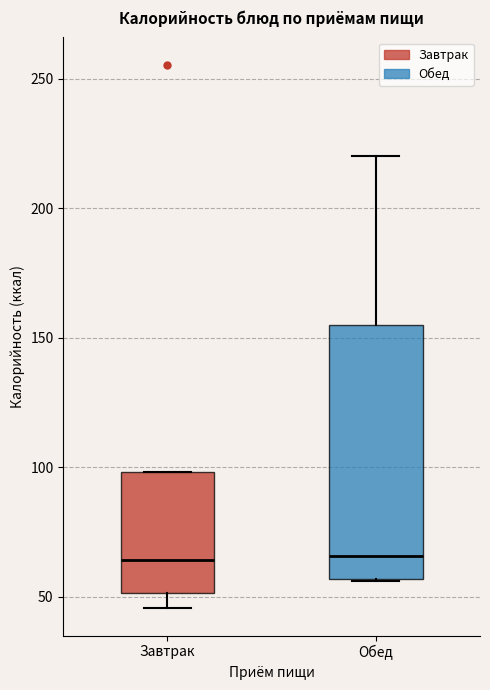

Reading left to right, read every box against the y-axis: the position of its median line, the range the box covers, and the ends of its whiskers. The values are not printed on the chart, so give them approximately, as read against the axis.

Завтрак: median 65, box 50 to 100, whiskers 45 to 100
Обед: median 65, box 55 to 155, whiskers 55 to 220